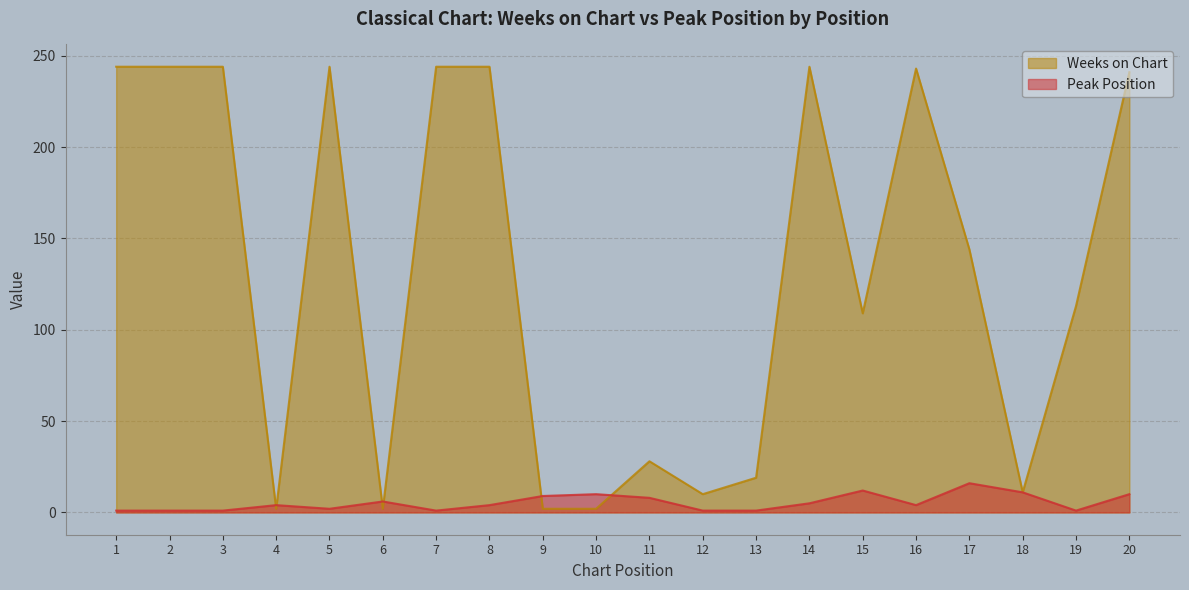

Between 10 and 2, which is larger?

2